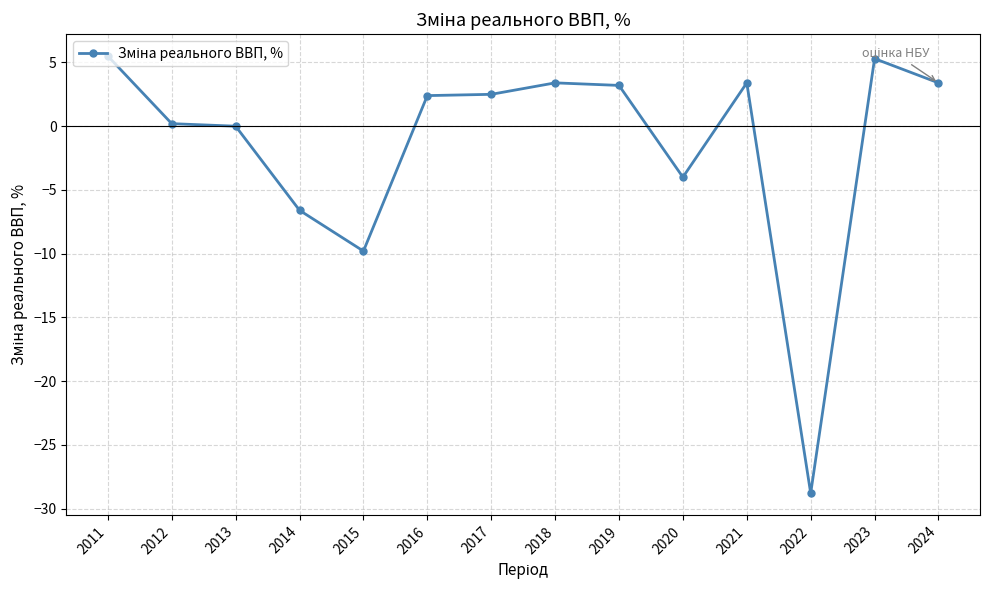

True or false: there are more than 2 points higher than both neighbors.

True